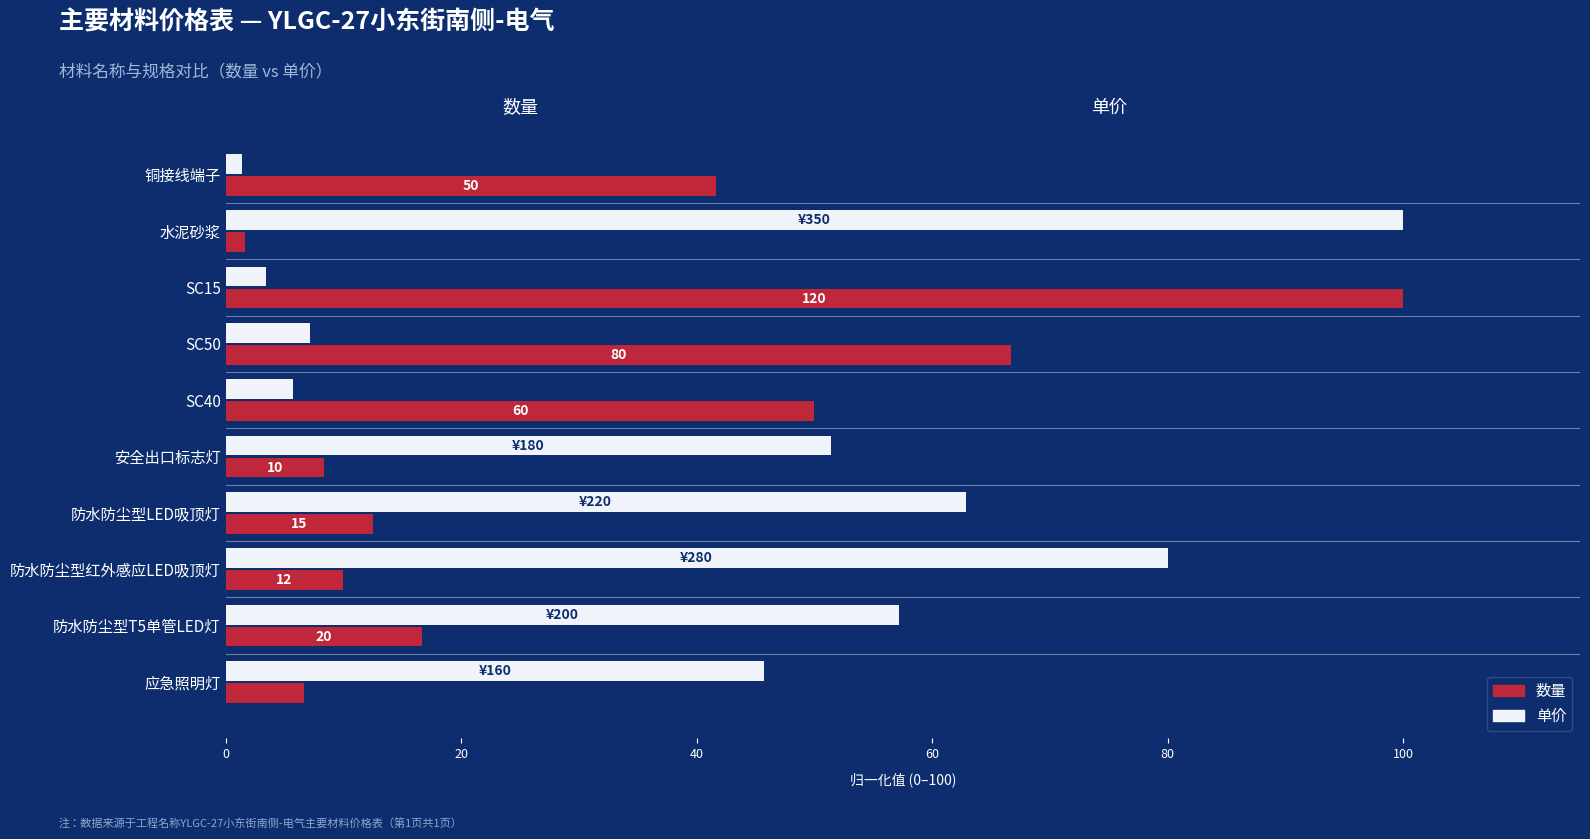

Which series has the largest total across all categories?

单价